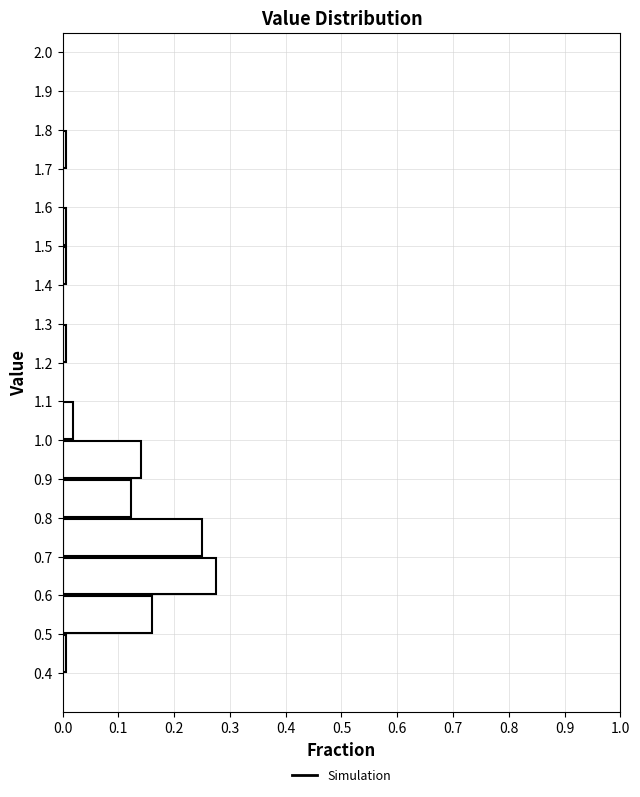

Which range on the y-axis has the longest bar?

0.6 to 0.7